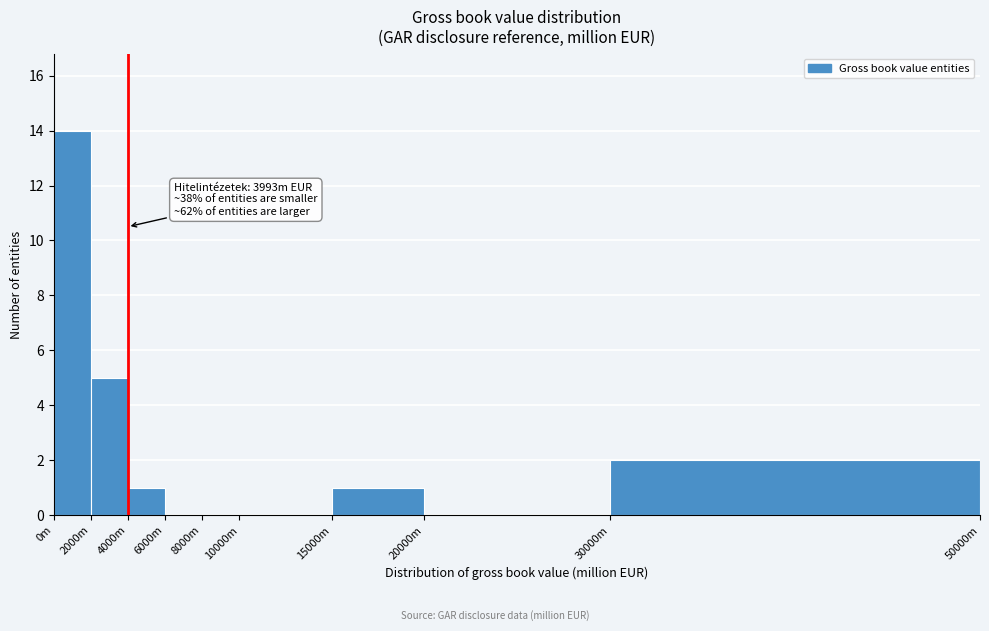

Reading left to right, extract all data points from this chart.

0m=14	2000m=5	4000m=1	6000m=0	8000m=0	10000m=0	15000m=1	20000m=0	30000m=2